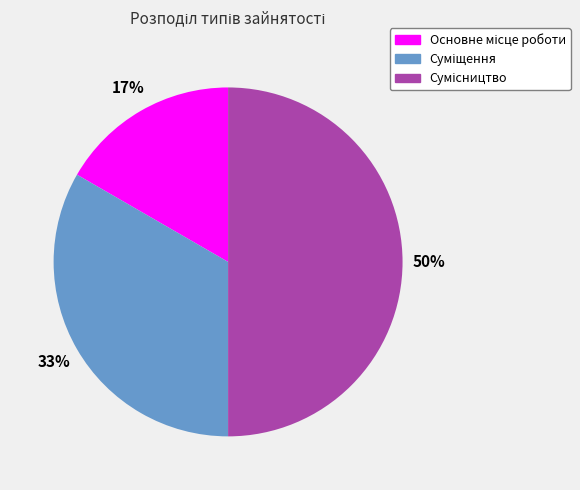

How many segments does this pie chart have?

3